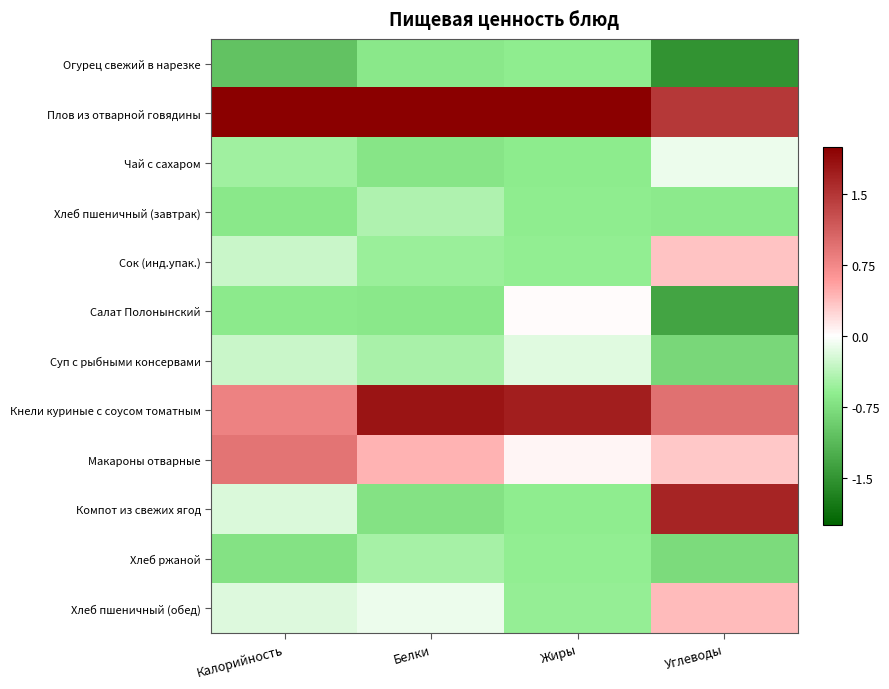

What is the maximum value shown in the chart?

2.8